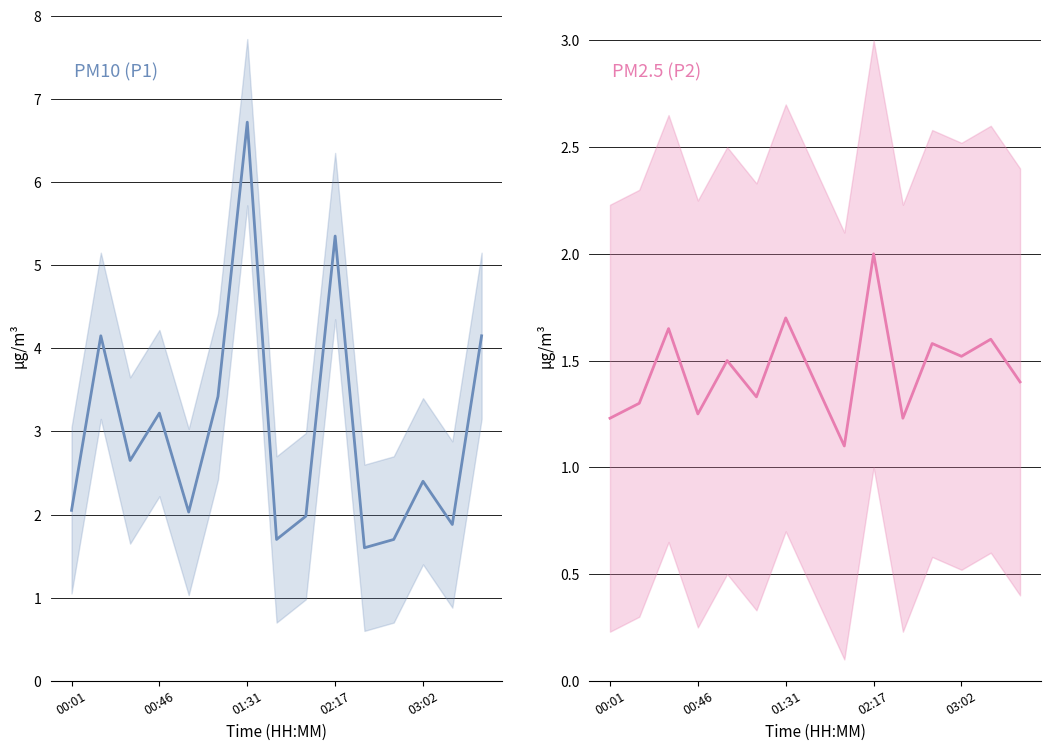

Between 12 and 11, which is larger?

12